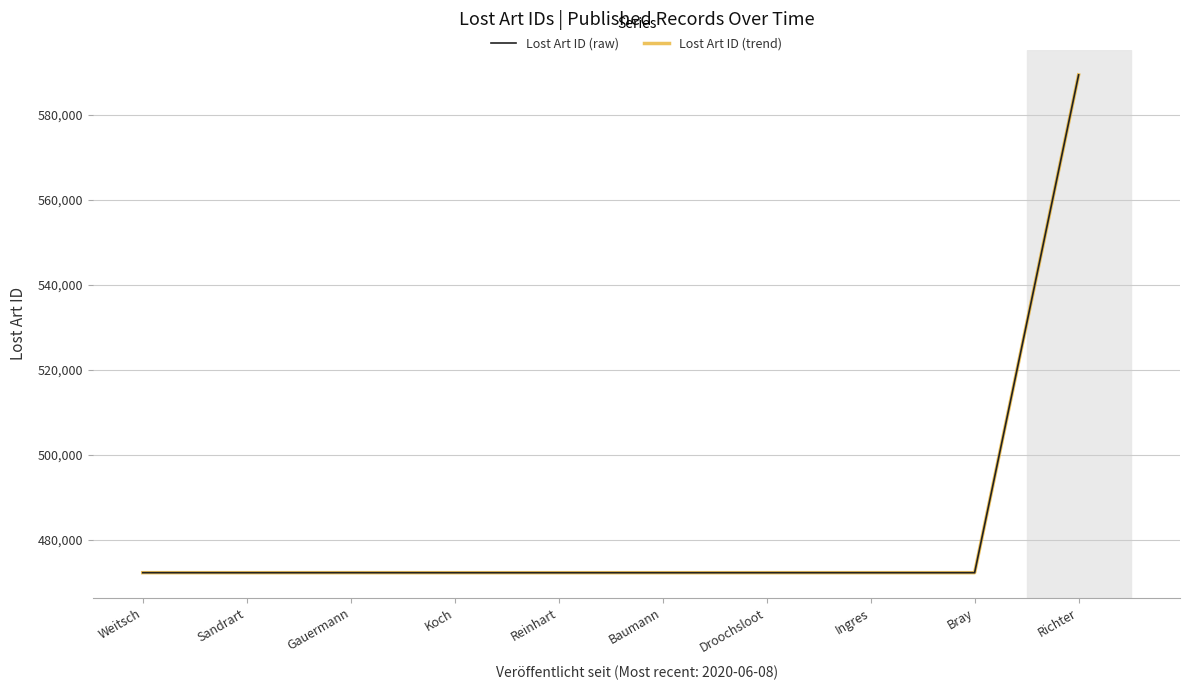

Does the chart have visible grid lines?

Yes